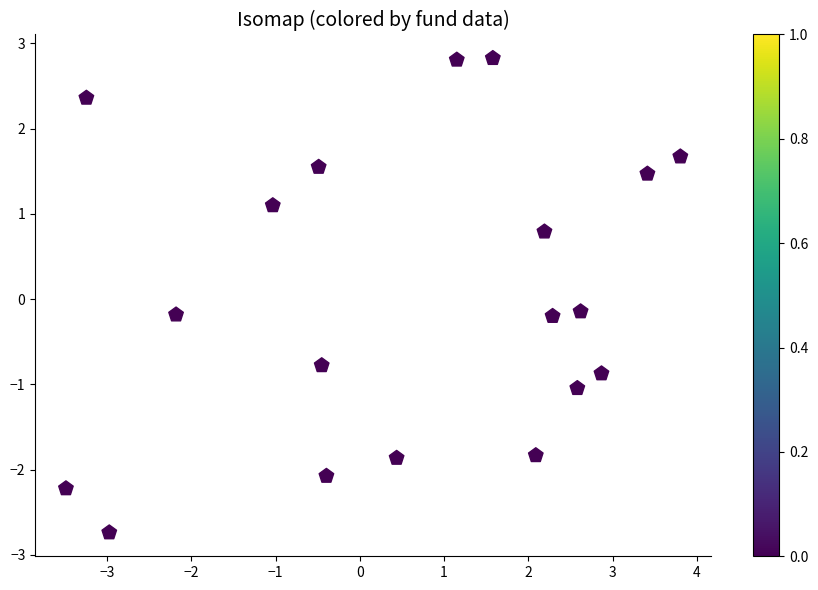

What is the range of X values (max minus min)?

7.3